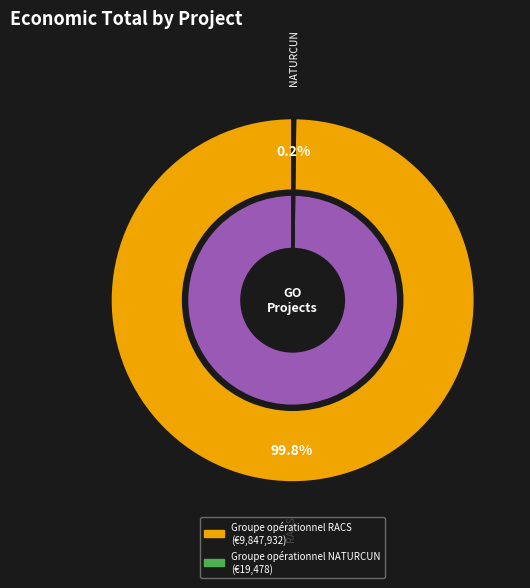

To the nearest percent, what is the average slice percentage?

50%